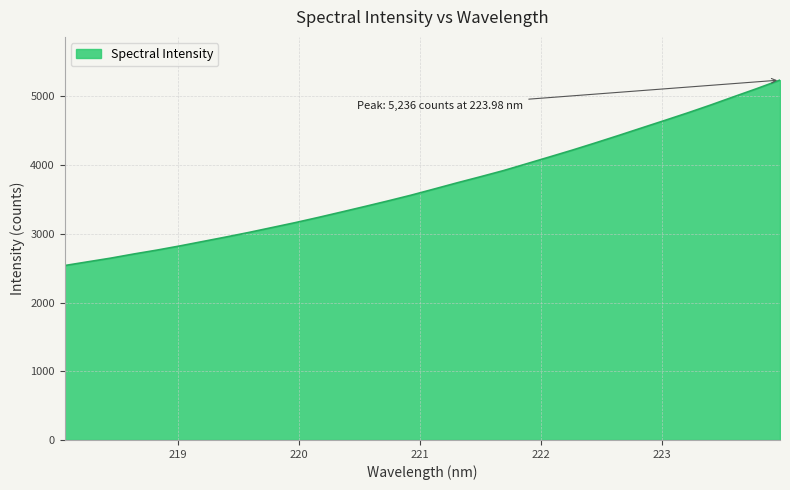

What is the maximum value shown in the chart?

5236.0